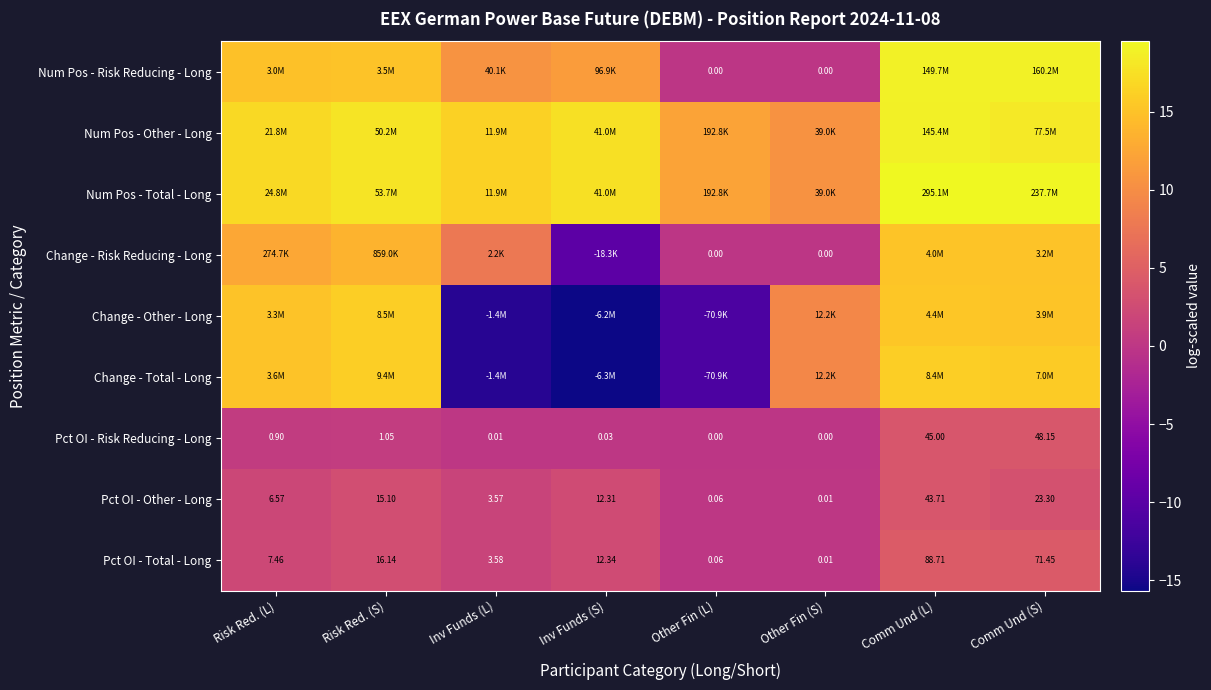

The Change - Risk Reducing - Long series shows -14.3 at Inv Funds (S). True or false?

False